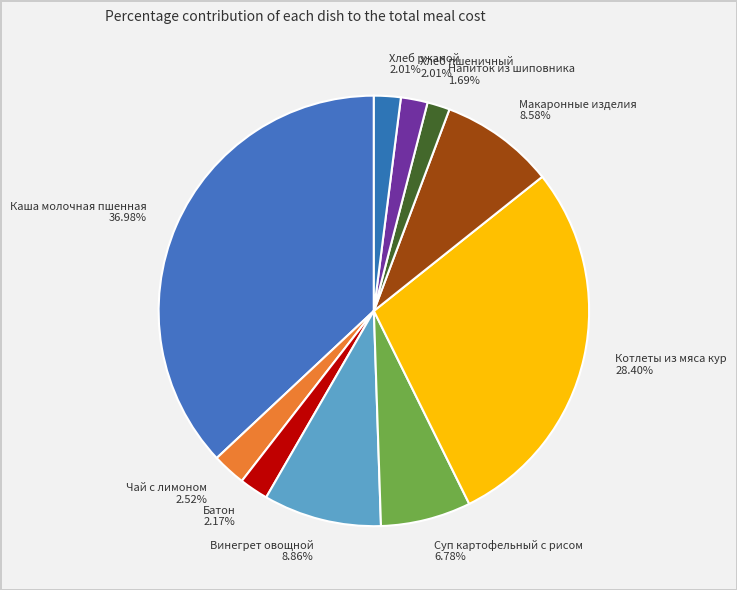

What is the ratio of the value at Котлеты из мяса кур to the value at Каша молочная пшенная?

0.8